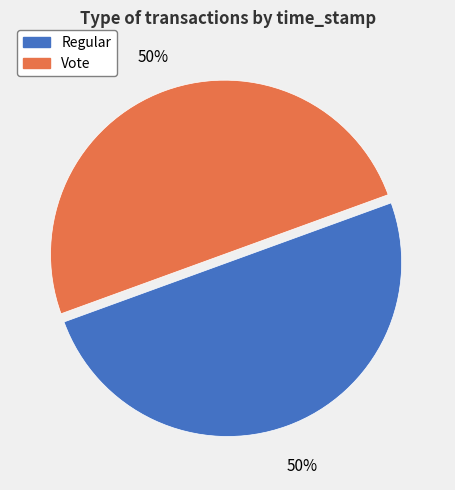

To the nearest percent, what percentage of the pie is Regular?

50%